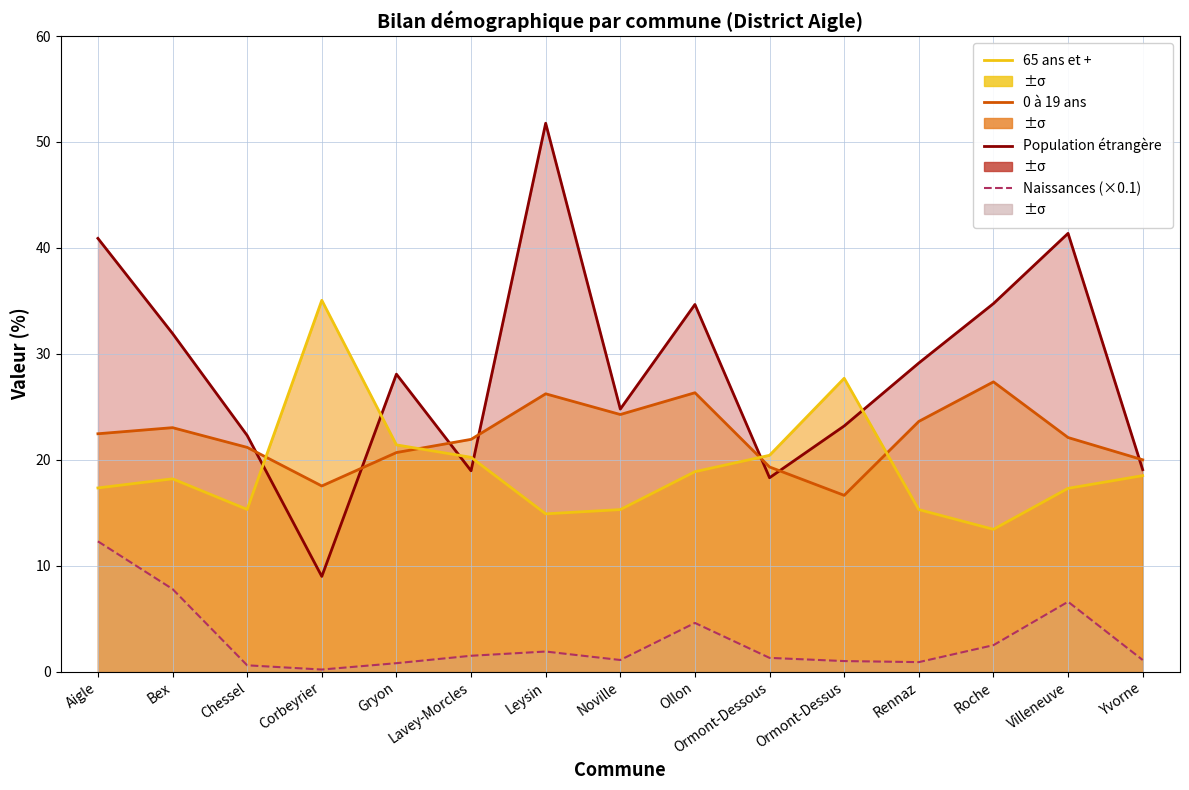

What is the highest value of the Naissances (×0.1, line) series?

12.3